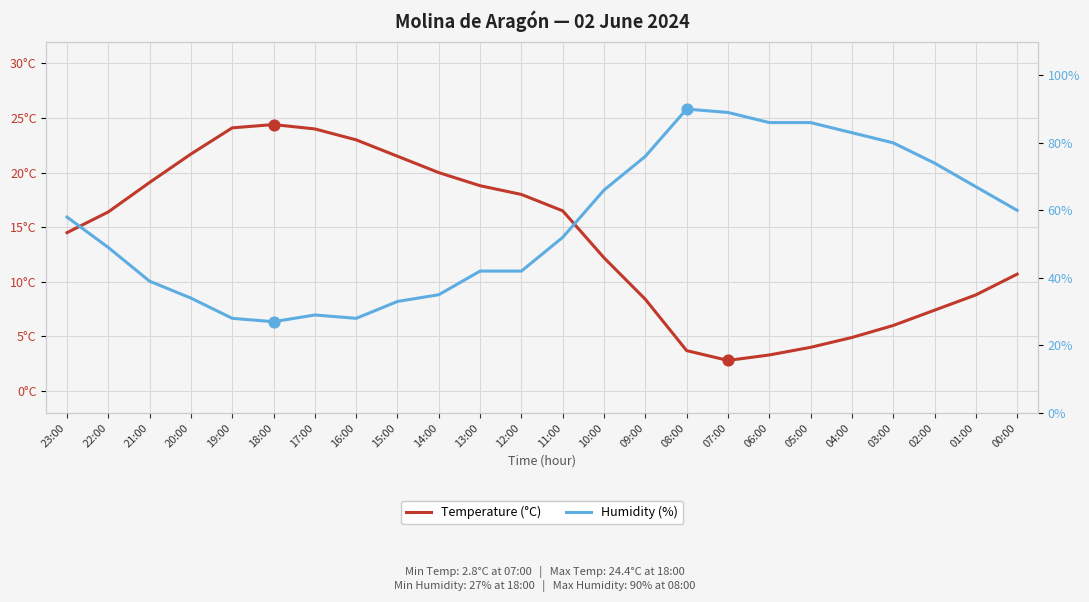

At how many categories does at least one series exceed 32?

20